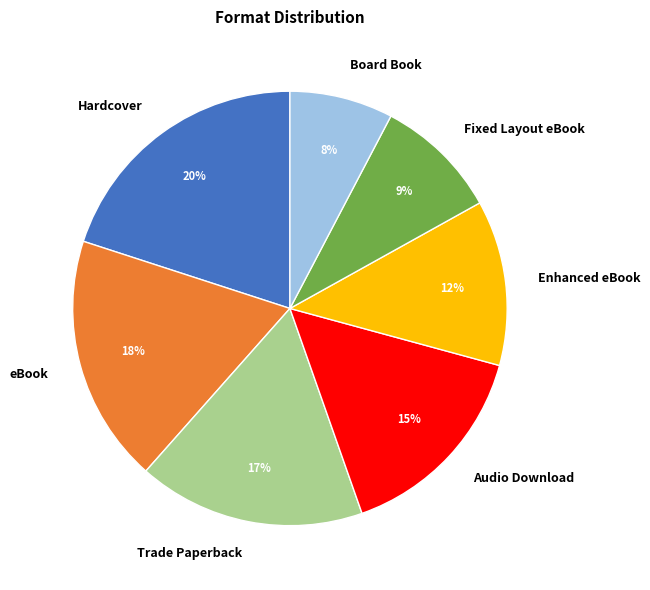

The Hardcover slice represents 32% of the pie. True or false?

False